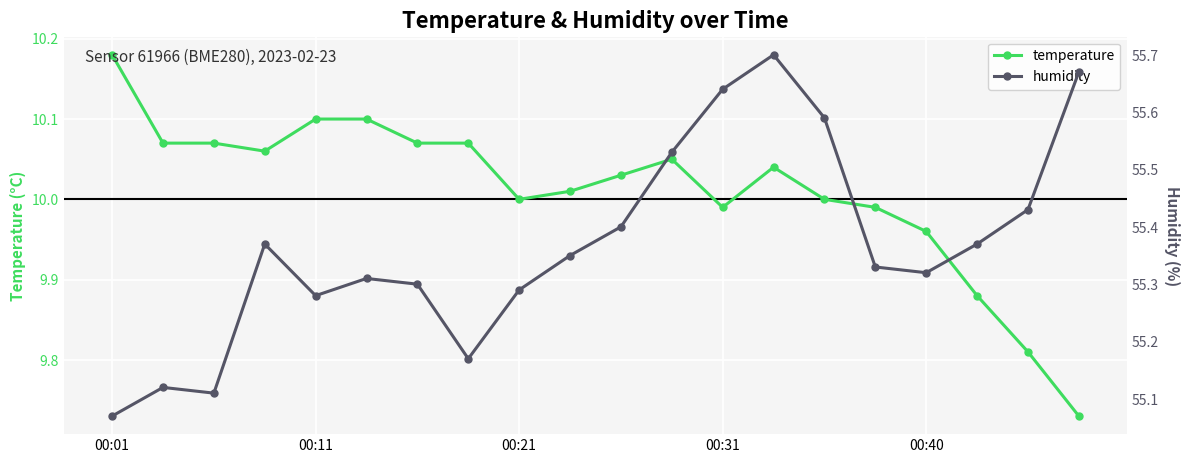

True or false: temperature has a value of 6.1 at 00:40.

False